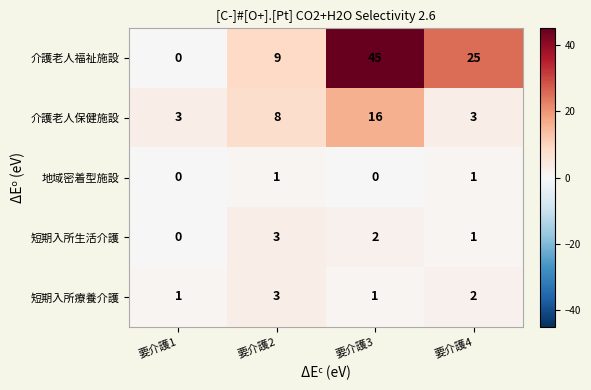

Which category has the lowest value in the 短期入所生活介護 series?

要介護1